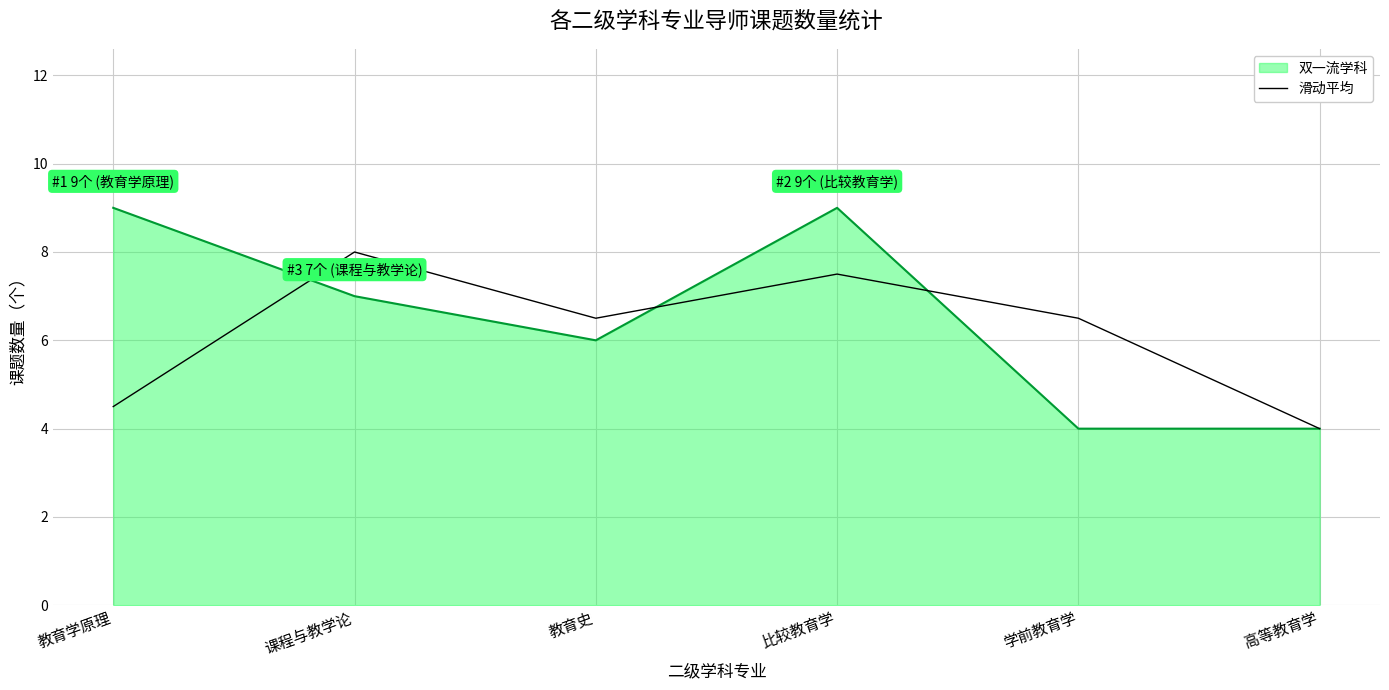

What position from the left is 教育史?

3